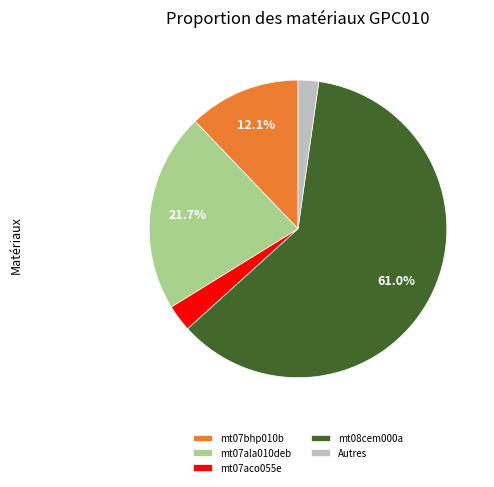

What is the smallest slice in the pie chart?

Autres